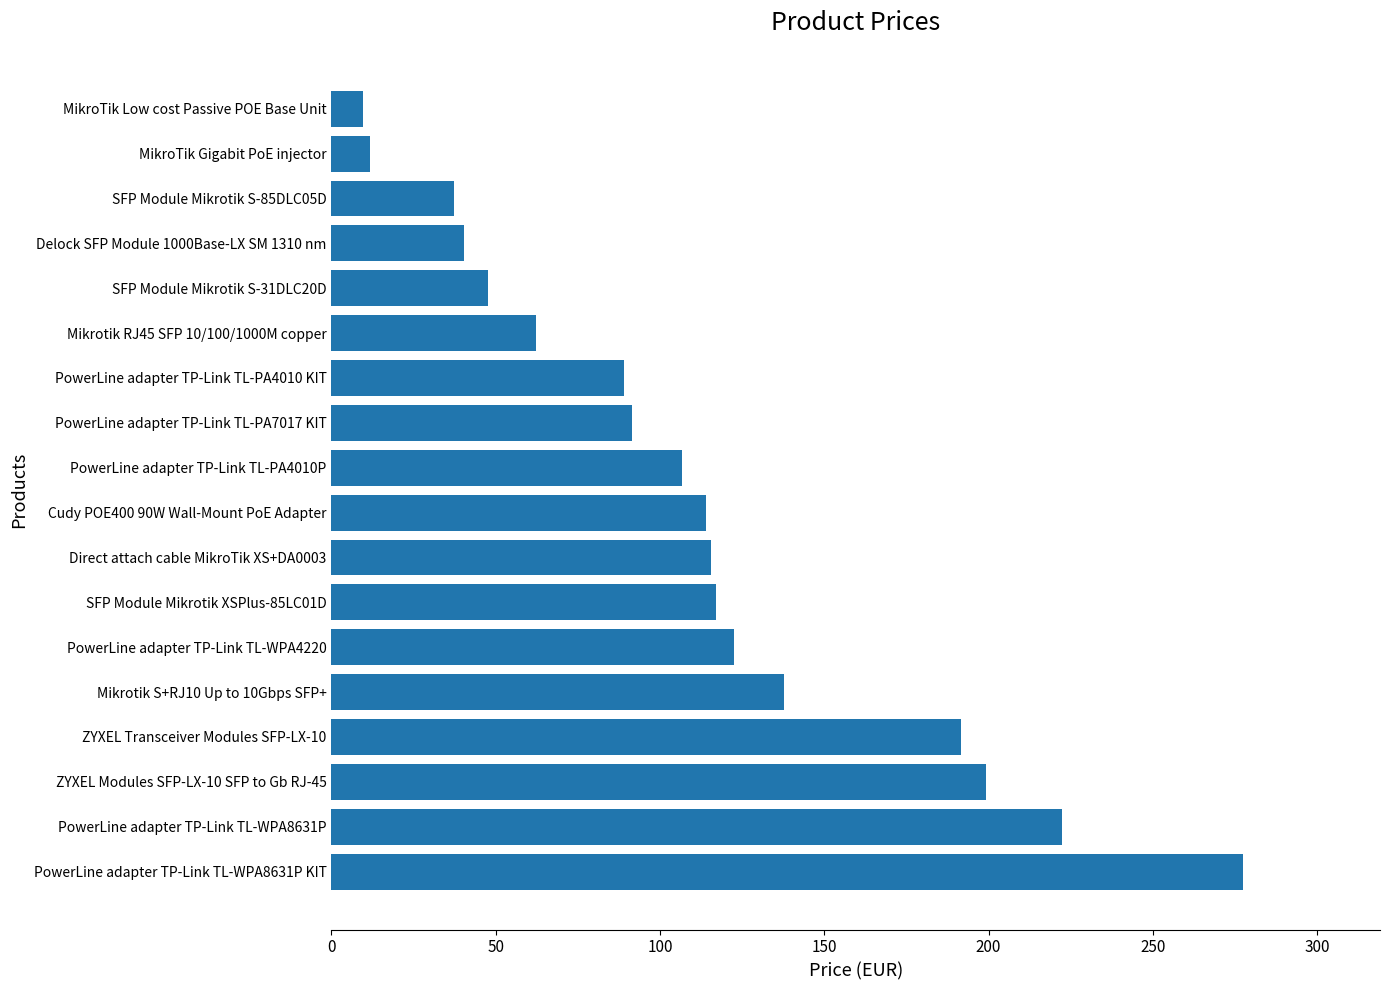

How many data points are less than 114?

9